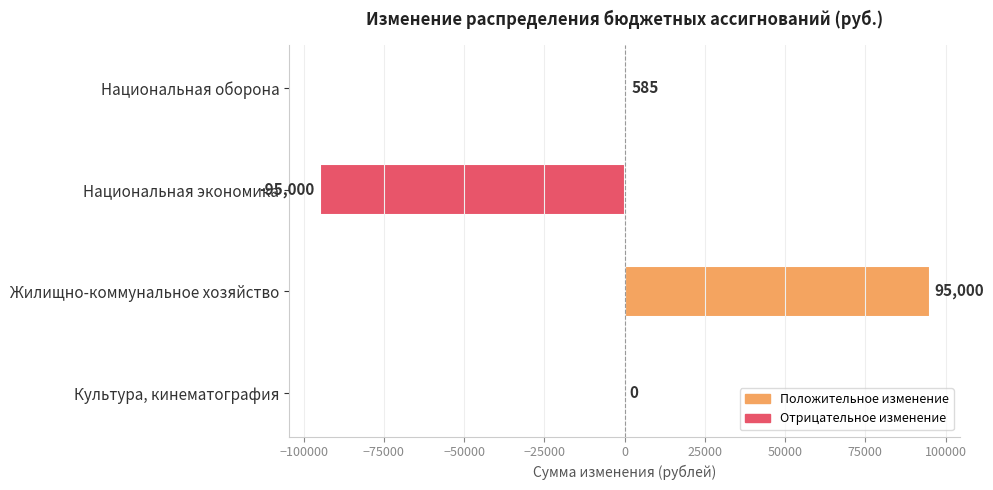

Which label corresponds to the largest value in the chart?

Жилищно-коммунальное хозяйство